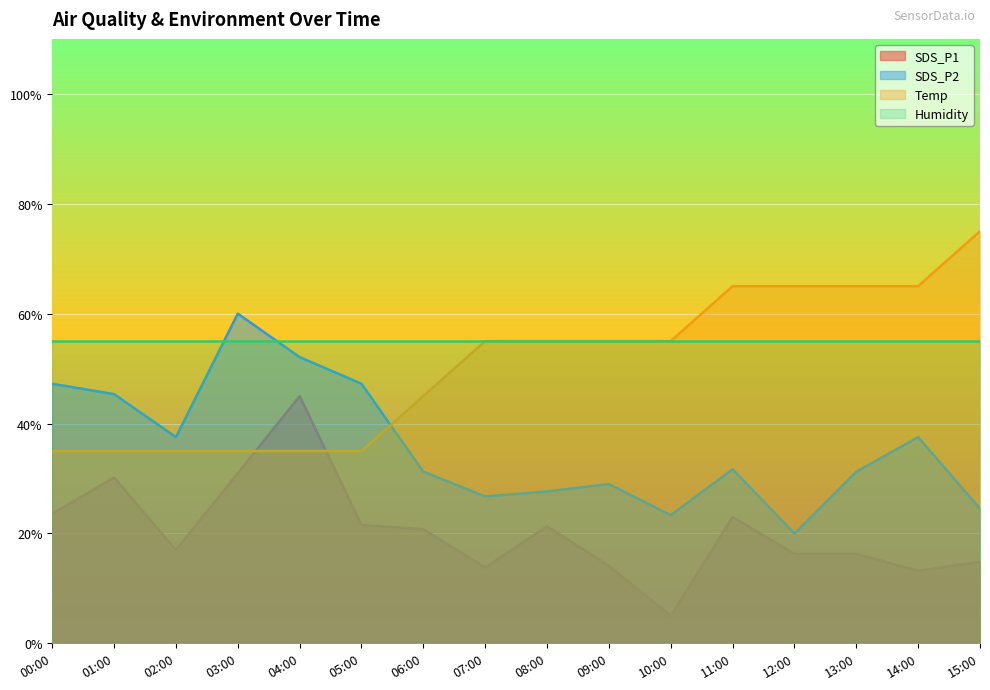

How many distinct data groups are displayed?

4